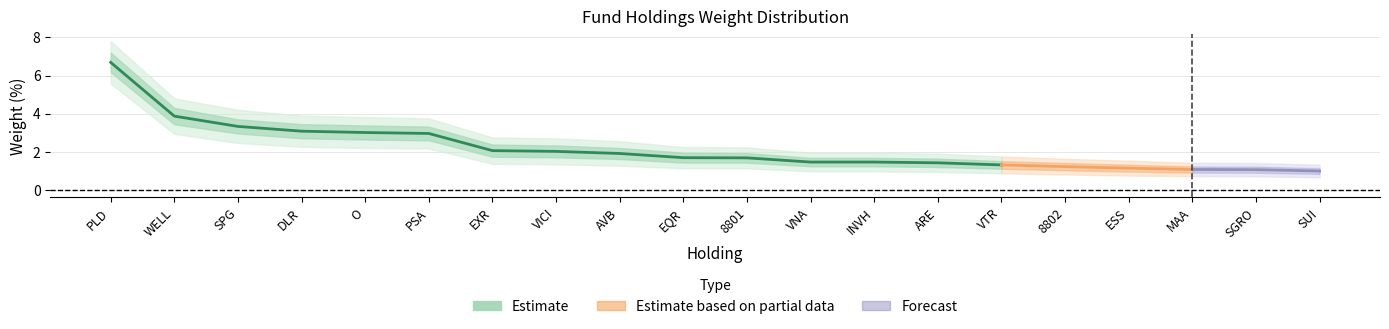

How many data points in lower_1 are less than 1?

4